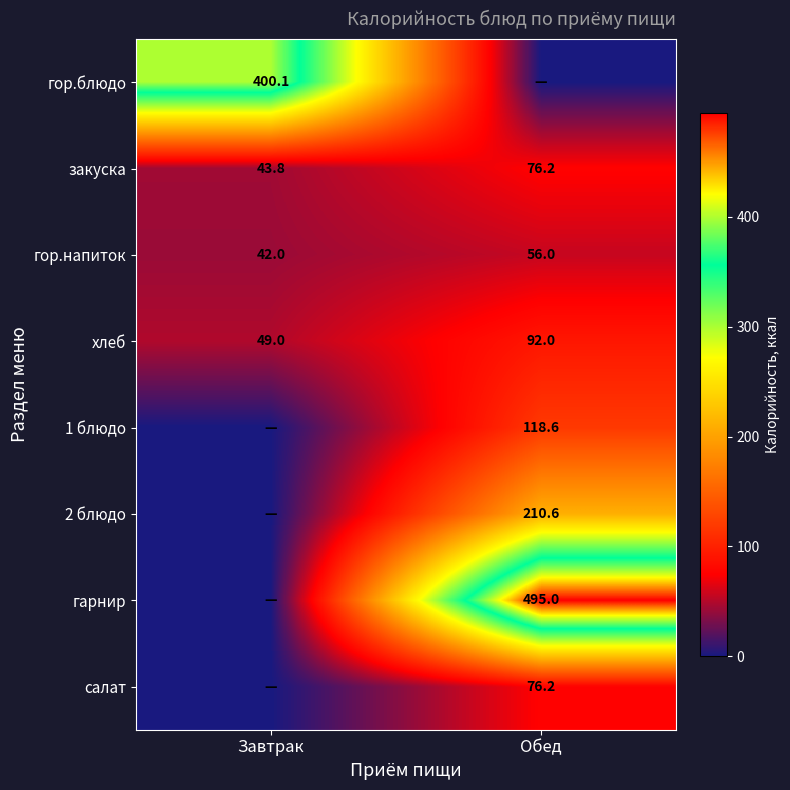

What is the average value of the закуска series?

60.0